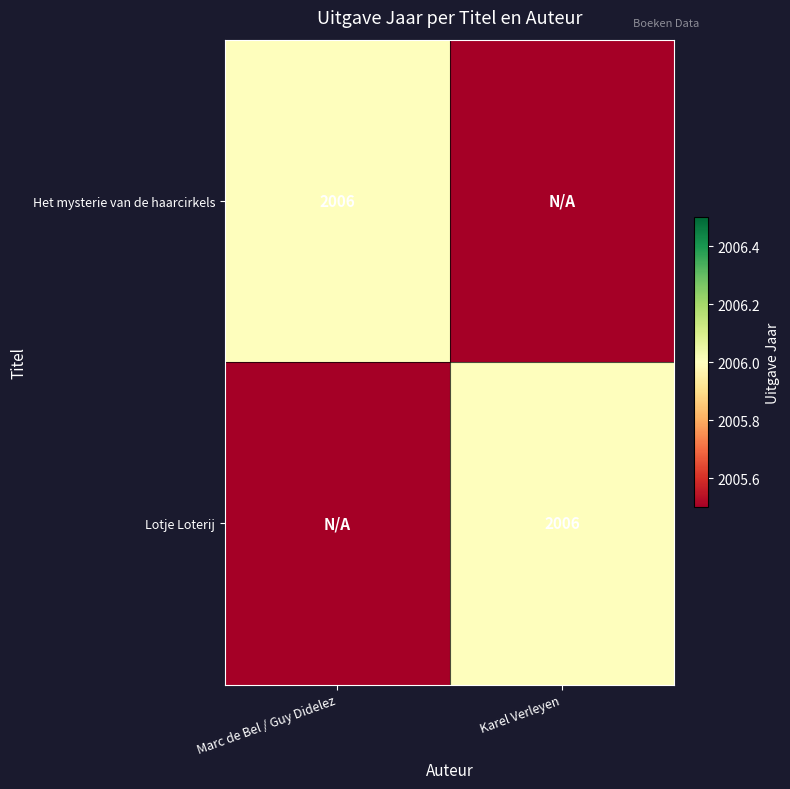

The value of Het mysterie van de haarcirkels at Marc de Bel / Guy Didelez is 3386. True or false?

False